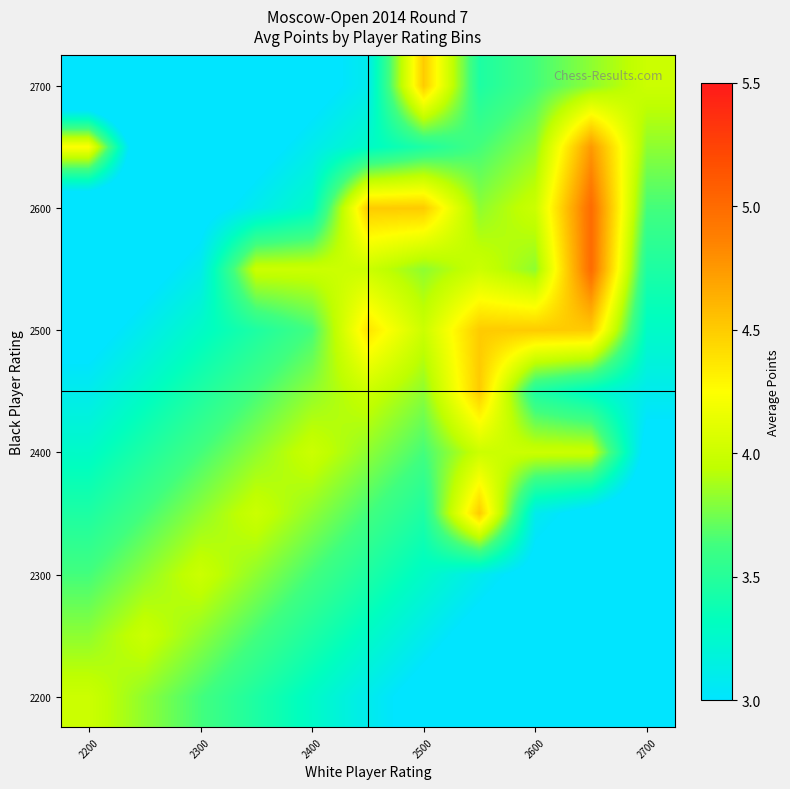

At how many categories does at least one series exceed 4?

6